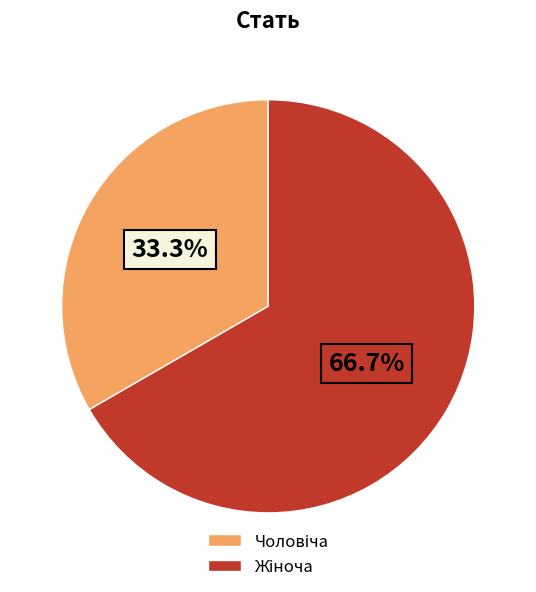

Does any single category account for the majority?

Yes